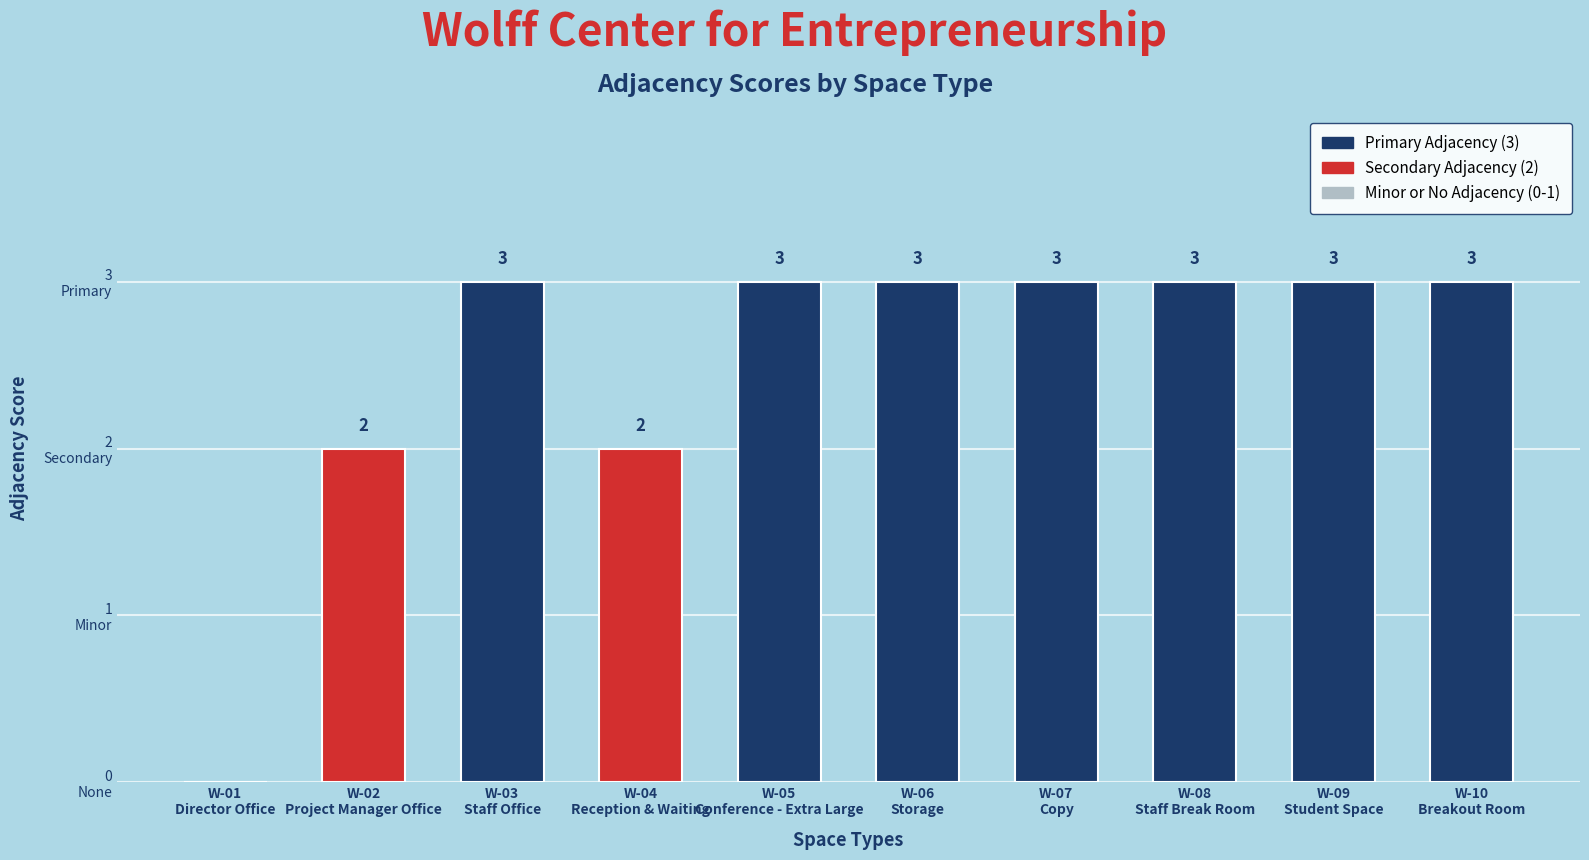

What is the difference between the values at W-02
Project Manager Office and W-01
Director Office?

2